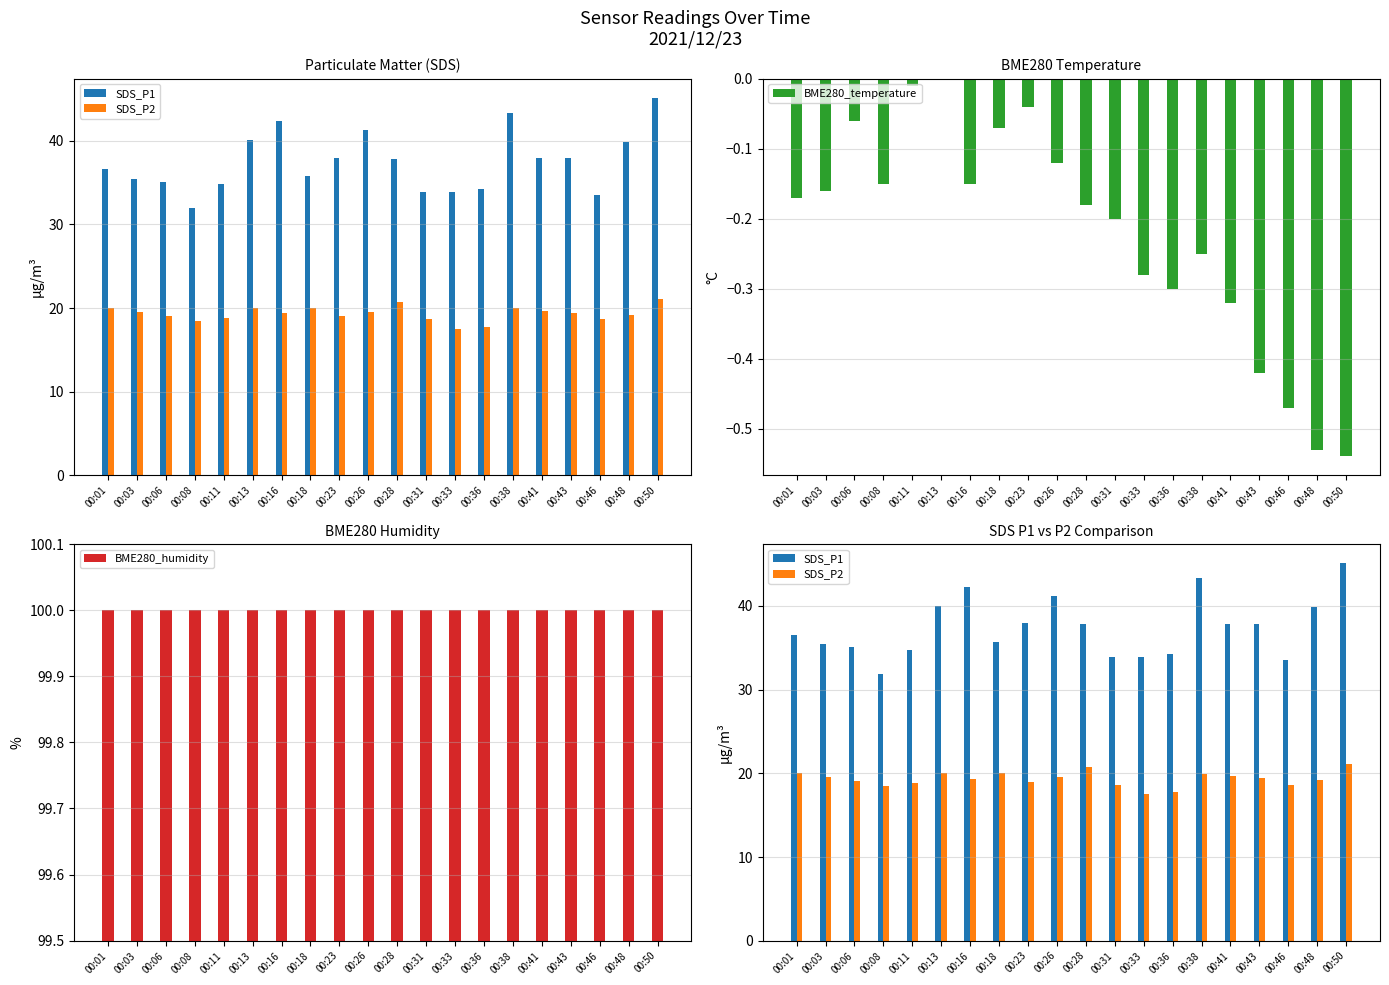

How many data points in BME280_temperature are less than 0?

19